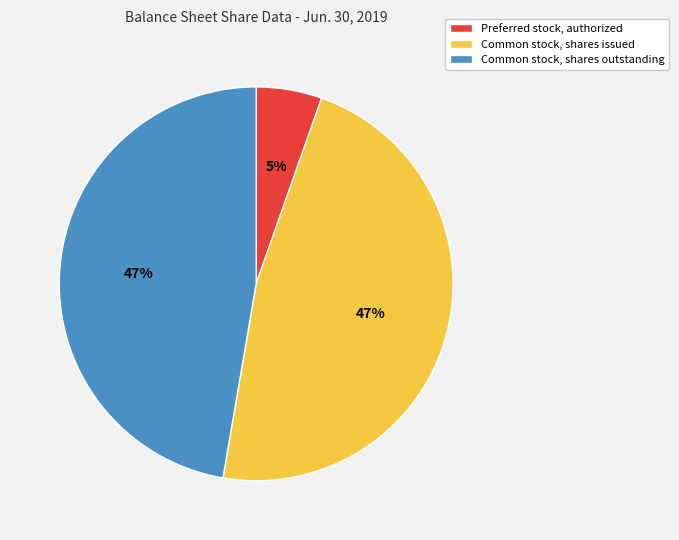

Approximately how many times larger is the value at Common stock, shares outstanding compared to Common stock, shares issued?

1.0